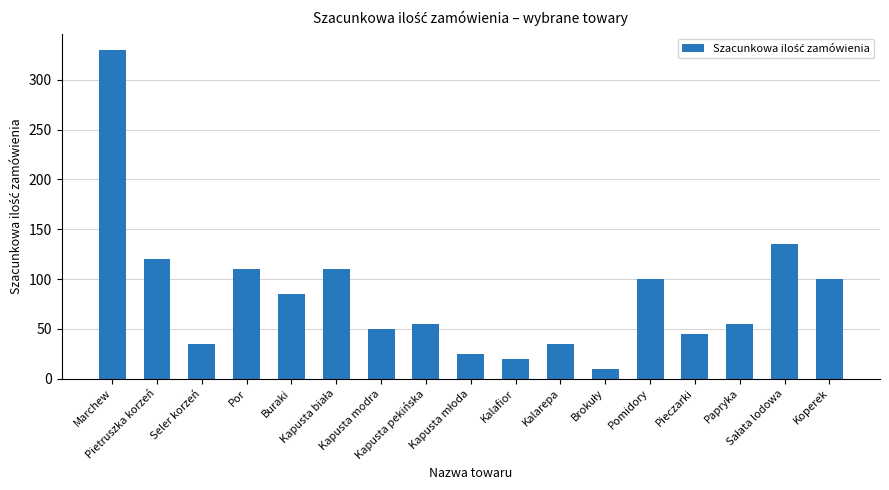

What is the minimum value shown in the chart?

10